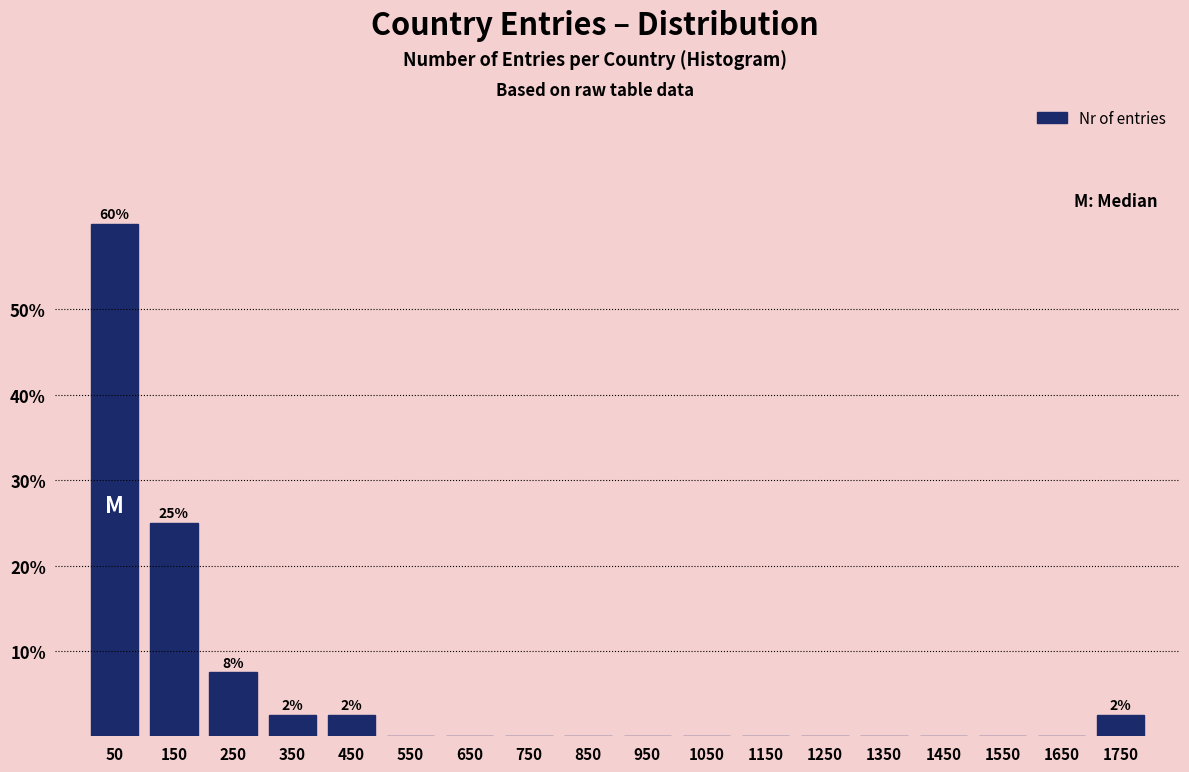

Over which range of the x-axis is the bar tallest?

0 to 100